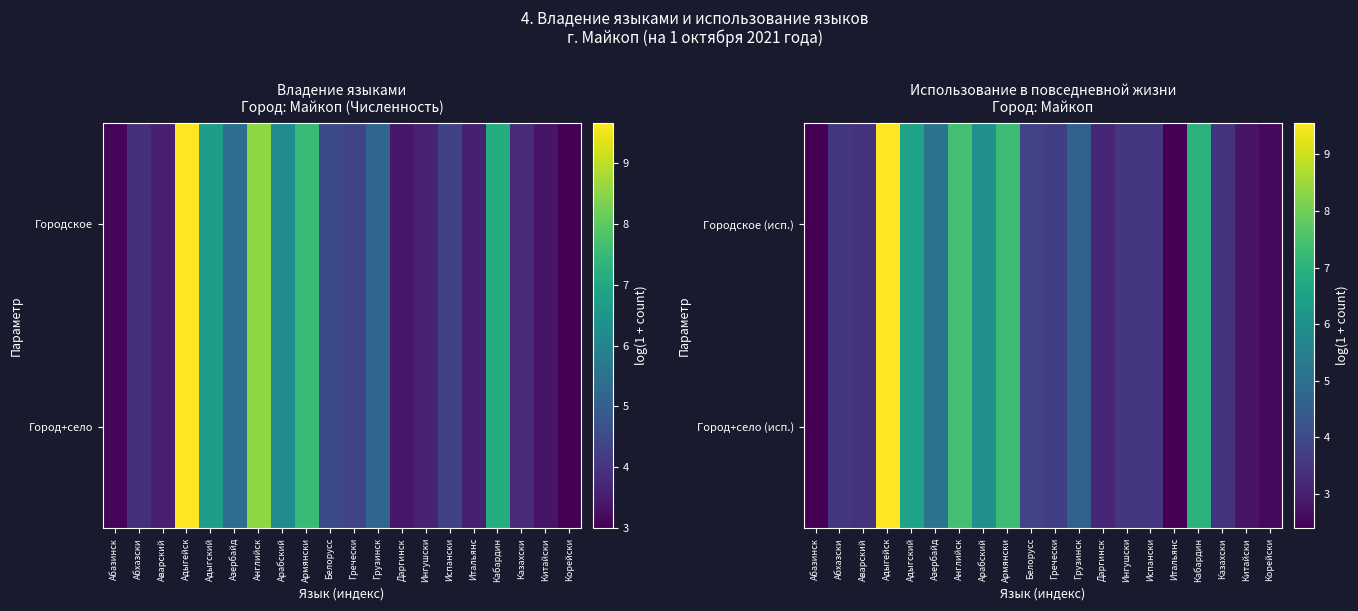

Rank the categories by Город+село (исп.) value from lowest to highest.

Абазинск, Итальянс, Корейски, Китайски, Даргинск, Аварский, Казахски, Испански, Абхазски, Ингушски, Гречески, Белорусс, Грузинск, Азербайд, Арабский, Адыгский, Кабардин, Армянски, Английск, Адыгейск